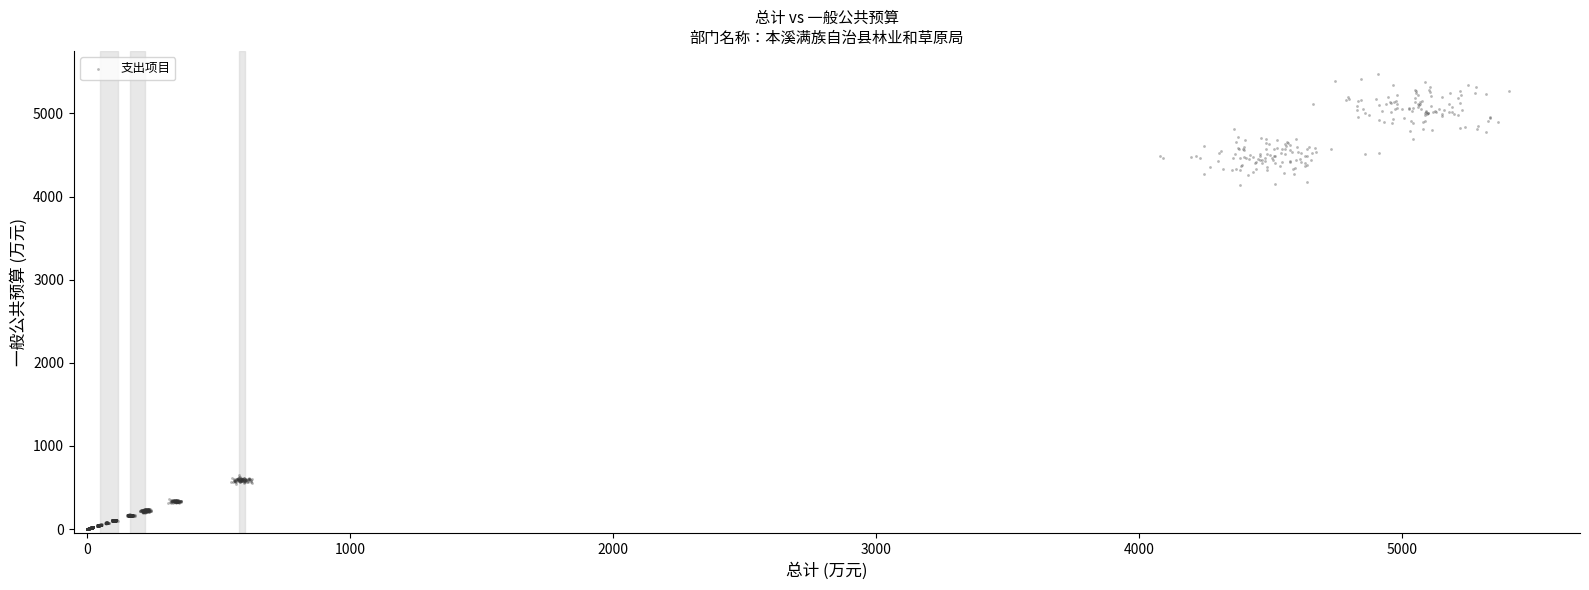

What is the range of Y values (max minus min)?

5477.6